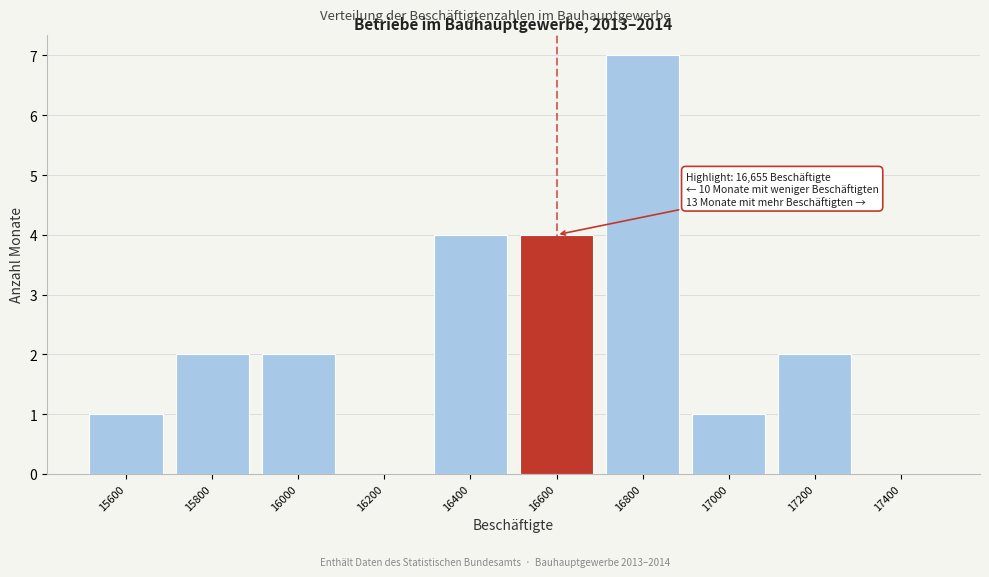

Reading left to right, list all the values displayed in this chart.

15600=1	15800=2	16000=2	16200=0	16400=4	16600=4	16800=7	17000=1	17200=2	17400=0